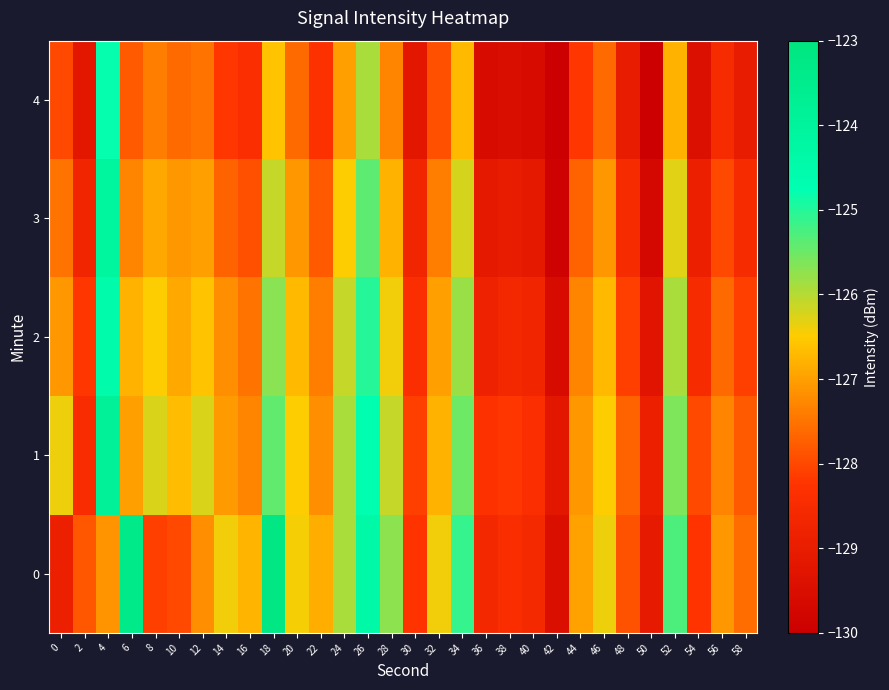

Reading left to right, what are all the values shown in this chart?

0: 0=-128.9	2=-127.8	4=-127.1	6=-123.4	8=-128.1	10=-128.0	12=-127.2	14=-126.4	16=-126.7	18=-123.2	20=-126.4	22=-126.8	24=-125.9	26=-124.4	28=-125.7	30=-128.2	32=-126.4	34=-125.1	36=-128.6	38=-128.4	40=-128.6	42=-129.5	44=-127.0	46=-126.4	48=-127.9	50=-129.1	52=-125.3	54=-128.2	56=-127.1	58=-127.6
1: 0=-126.4	2=-128.5	4=-123.8	6=-127.0	8=-126.2	10=-126.7	12=-126.2	14=-127.1	16=-127.3	18=-125.4	20=-126.5	22=-127.2	24=-125.9	26=-124.7	28=-126.1	30=-128.1	32=-126.8	34=-125.5	36=-128.3	38=-128.2	40=-128.4	42=-129.2	44=-127.1	46=-126.5	48=-127.7	50=-128.9	52=-125.6	54=-128.0	56=-127.3	58=-127.8
2: 0=-127.1	2=-128.2	4=-124.5	6=-126.8	8=-126.5	10=-126.9	12=-126.6	14=-127.2	16=-127.5	18=-125.7	20=-126.7	22=-127.4	24=-126.1	26=-125.0	28=-126.4	30=-128.4	32=-127.0	34=-125.8	36=-128.8	38=-128.6	40=-128.7	42=-129.6	44=-127.3	46=-126.7	48=-128.1	50=-129.3	52=-125.9	54=-128.5	56=-127.6	58=-128.1
3: 0=-127.5	2=-128.7	4=-124.1	6=-127.3	8=-126.9	10=-127.1	12=-127.0	14=-127.7	16=-127.9	18=-126.1	20=-127.1	22=-127.8	24=-126.5	26=-125.4	28=-126.8	30=-128.7	32=-127.4	34=-126.2	36=-129.1	38=-129.0	40=-129.1	42=-129.9	44=-127.7	46=-127.1	48=-128.5	50=-129.7	52=-126.3	54=-128.9	56=-128.0	58=-128.5
4: 0=-128.0	2=-129.2	4=-124.8	6=-127.8	8=-127.4	10=-127.6	12=-127.5	14=-128.2	16=-128.4	18=-126.6	20=-127.6	22=-128.3	24=-127.0	26=-125.9	28=-127.3	30=-129.2	32=-127.9	34=-126.7	36=-129.6	38=-129.5	40=-129.6	42=-130.4	44=-128.2	46=-127.6	48=-129.0	50=-130.2	52=-126.8	54=-129.4	56=-128.5	58=-129.0